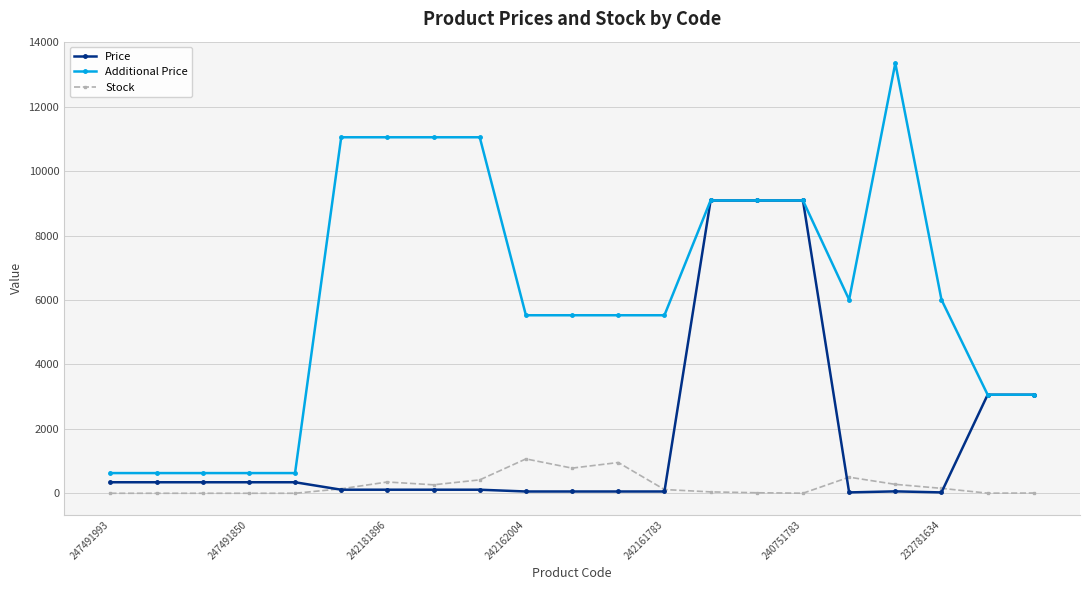

What is the value of the Additional Price point at the 11th from the left?

5528.0